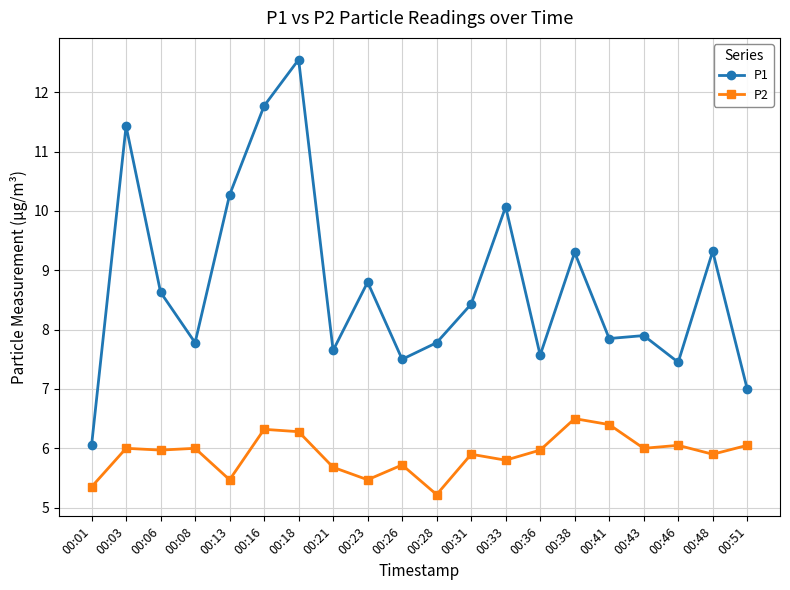

Is it true that P2 equals 9.0 at 00:23?

False